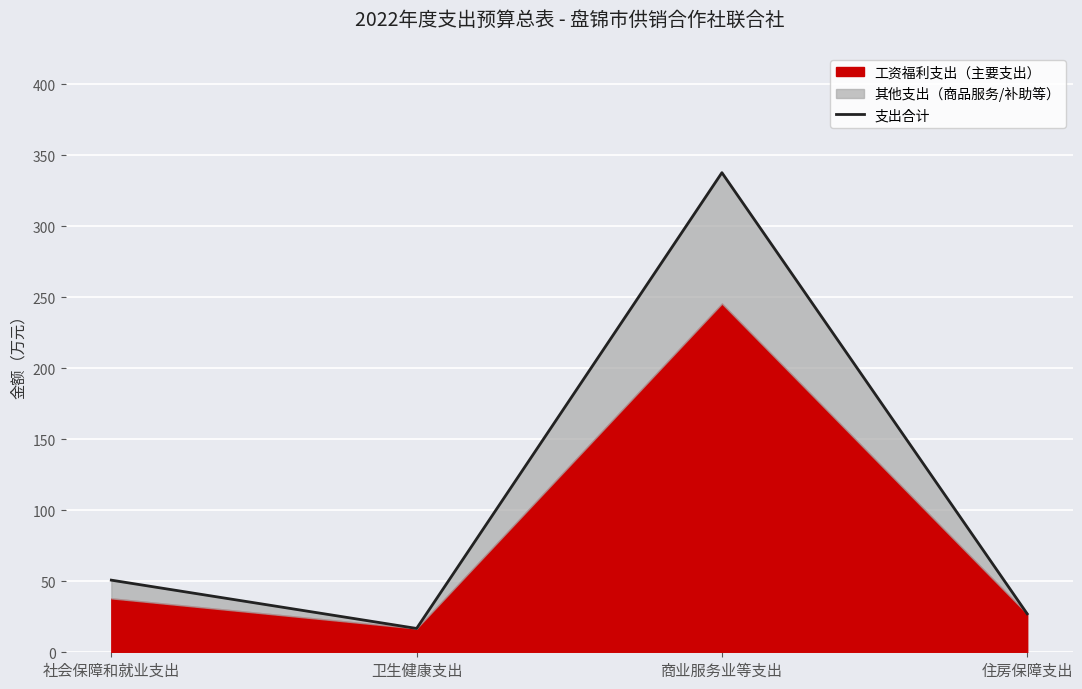

Which category has the highest value across all series?

商业服务业等支出